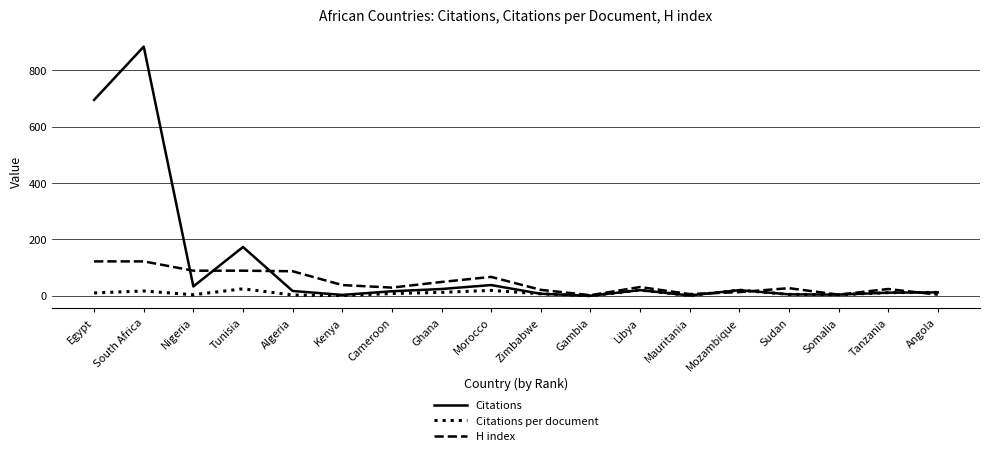

Is this an area chart (filled region under the line)?

No